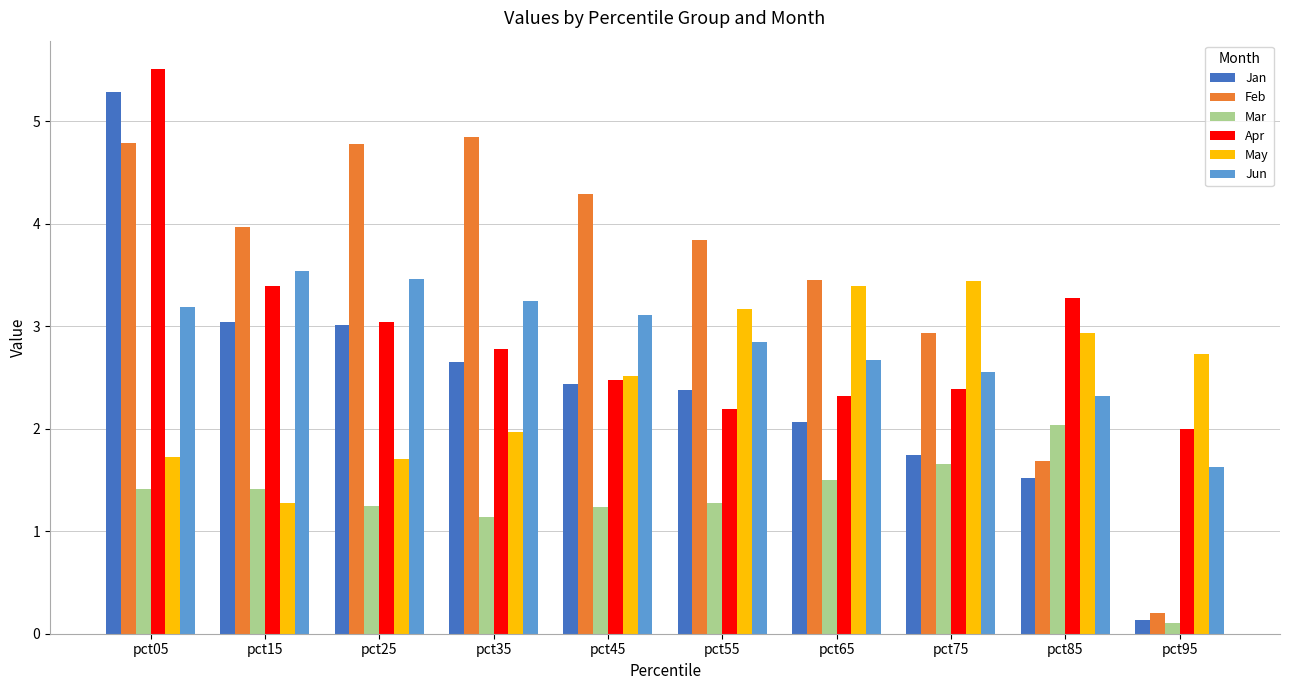

What is the difference between the maximum and minimum values in the May series?

2.2